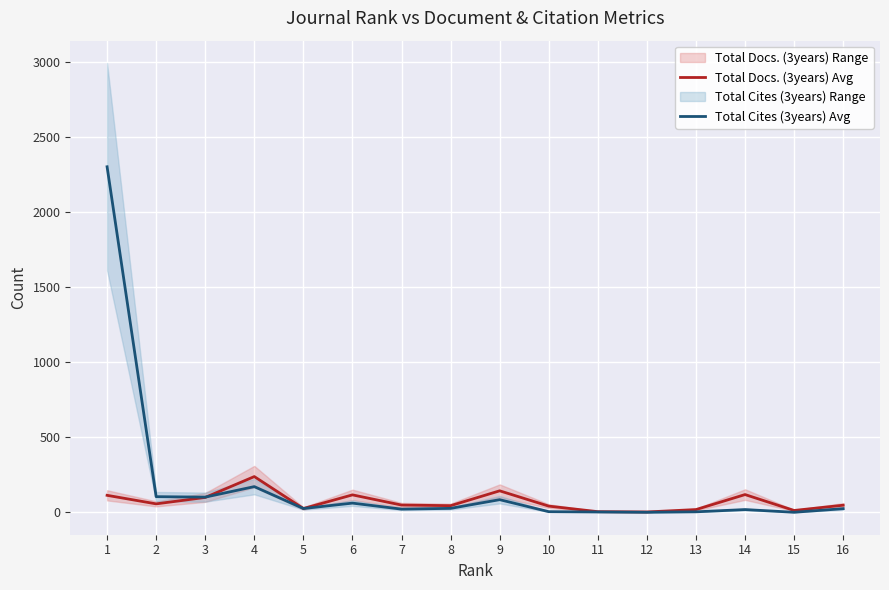

What is the highest value of the Total Cites (3years) Avg series?

2304